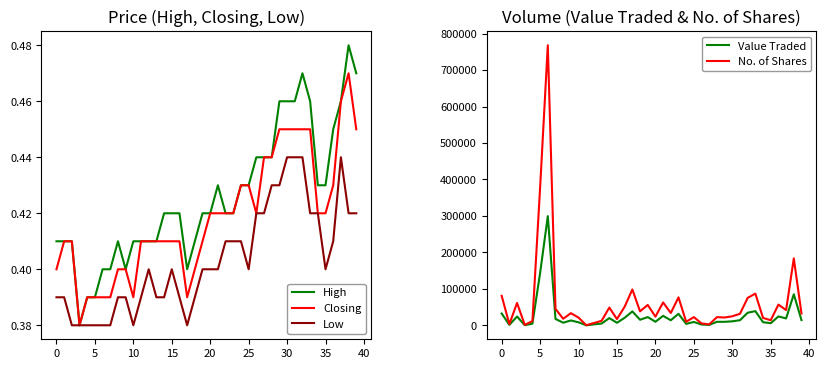

True or false: Closing and No. of Shares cross at least once.

False